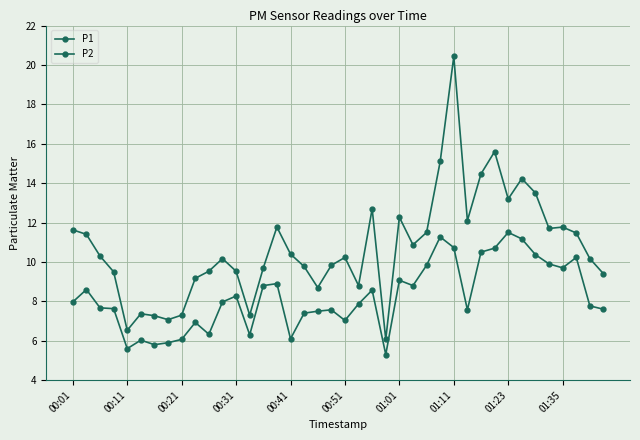

Where is P1 nearest to the value 13?

01:23